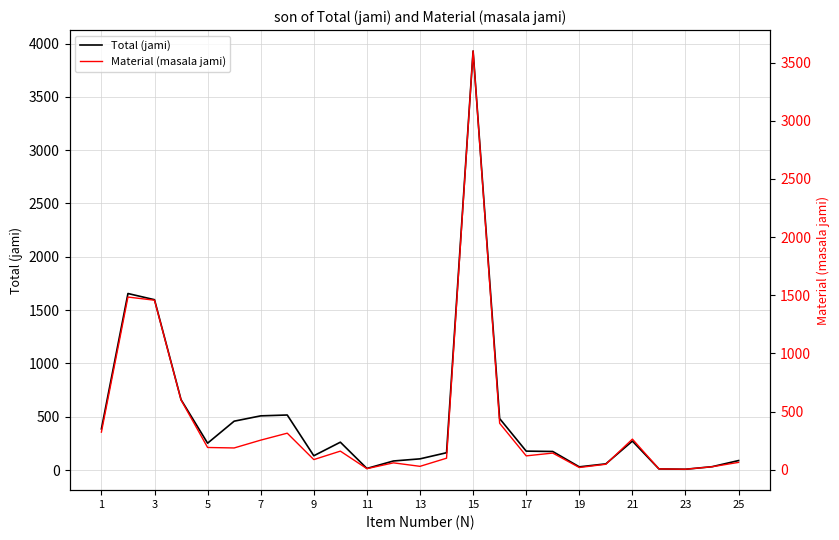

Which series has the largest total across all categories?

Total (jami)